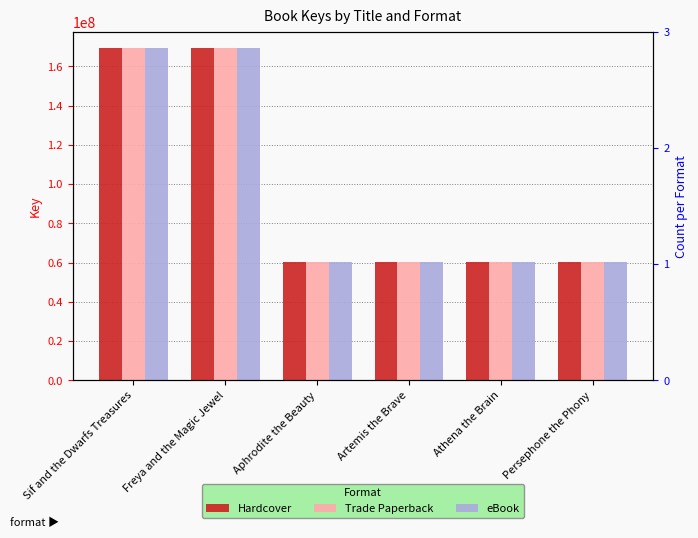

What is the average value of the Trade Paperback series?

96566062